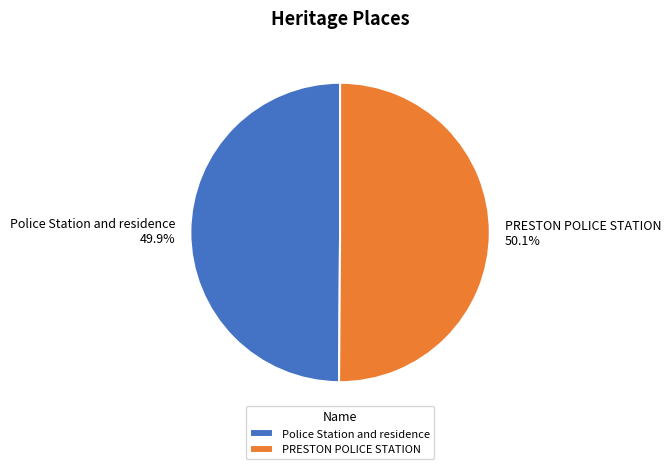

Approximately how many times larger is the value at Police Station and residence compared to PRESTON POLICE STATION?

1.0